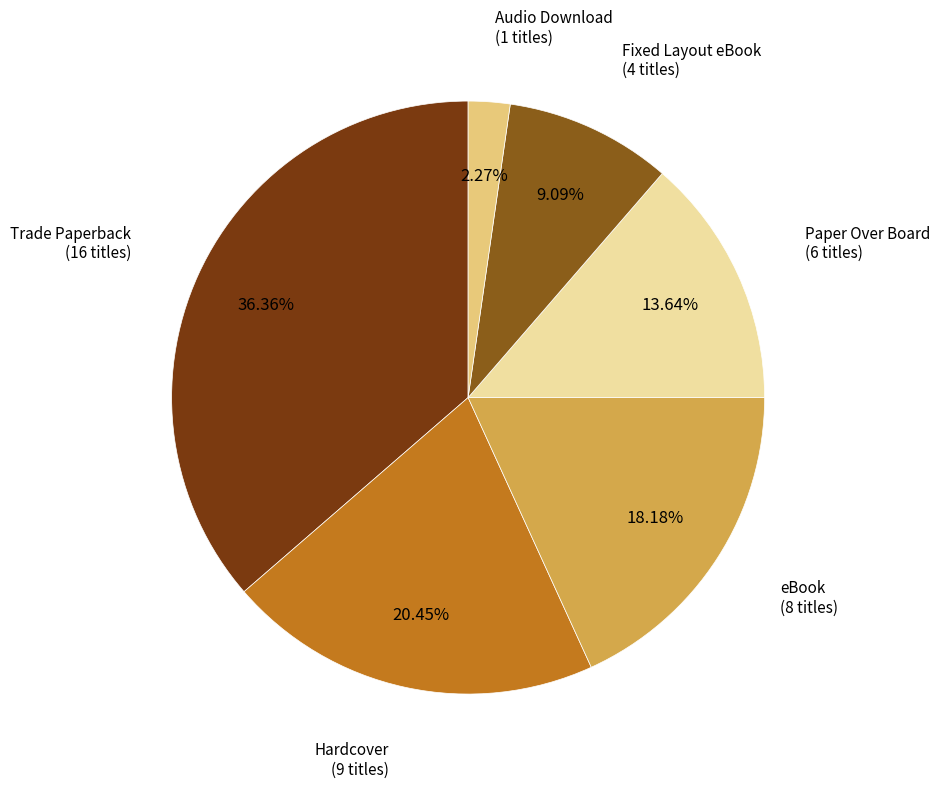

Do Fixed Layout eBook and Hardcover together represent more than half of the pie?

No